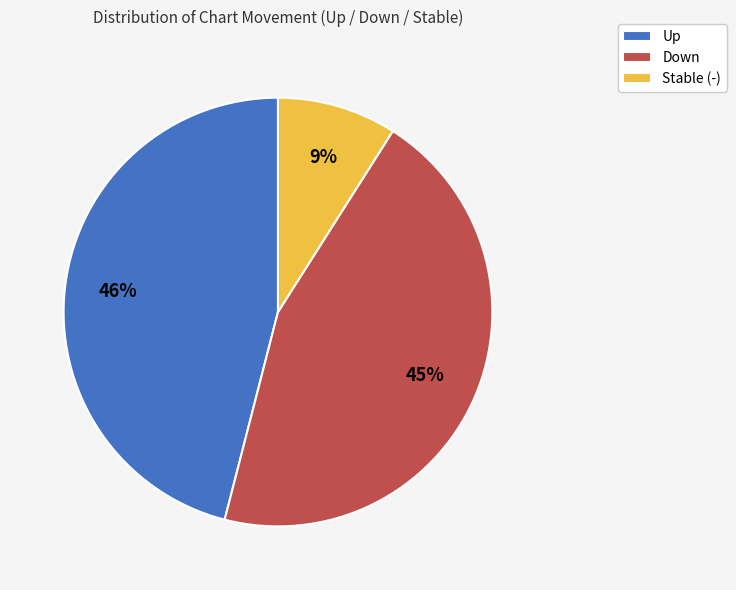

Rank the categories by value from lowest to highest.

Stable (-), Down, Up